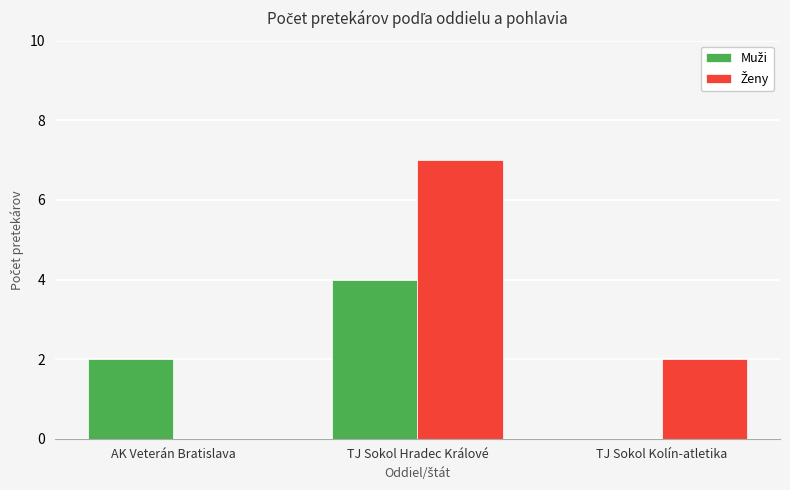

What is the maximum value shown in the chart?

7